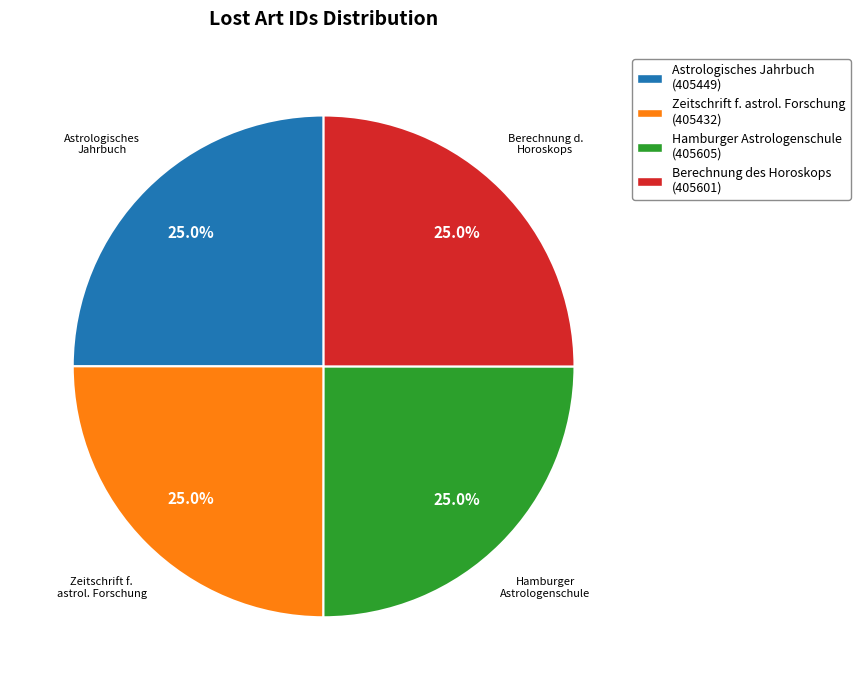

Does any single category account for the majority?

No